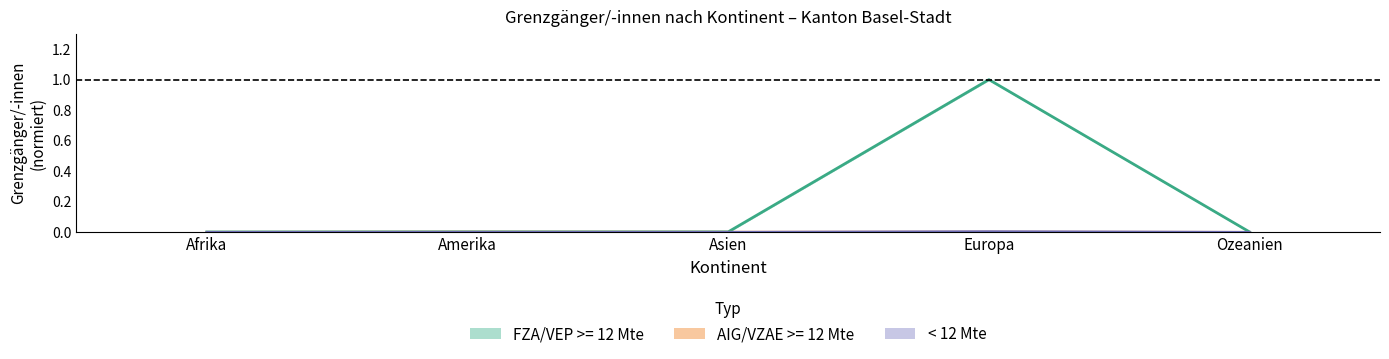

At which category does AIG/VZAE >= 12 Mte reach its first local peak?

Amerika